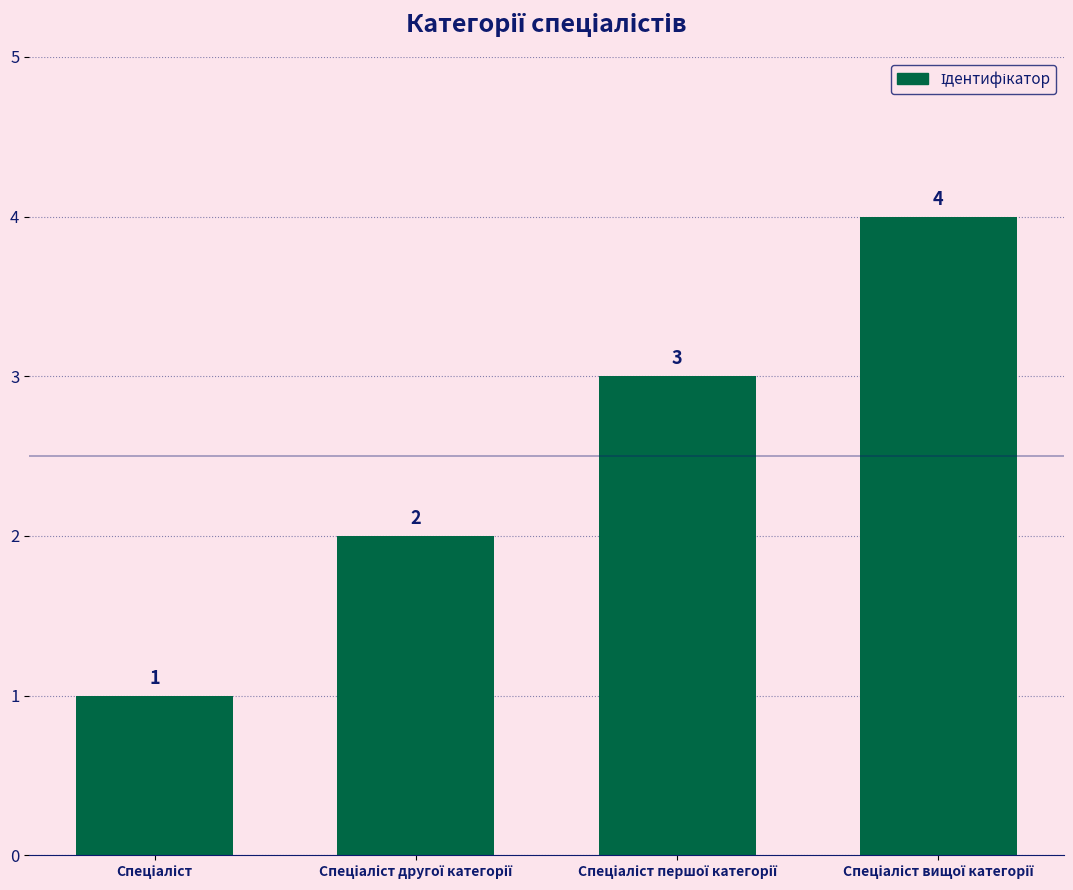

Count the values in the range 2 to 4.

3